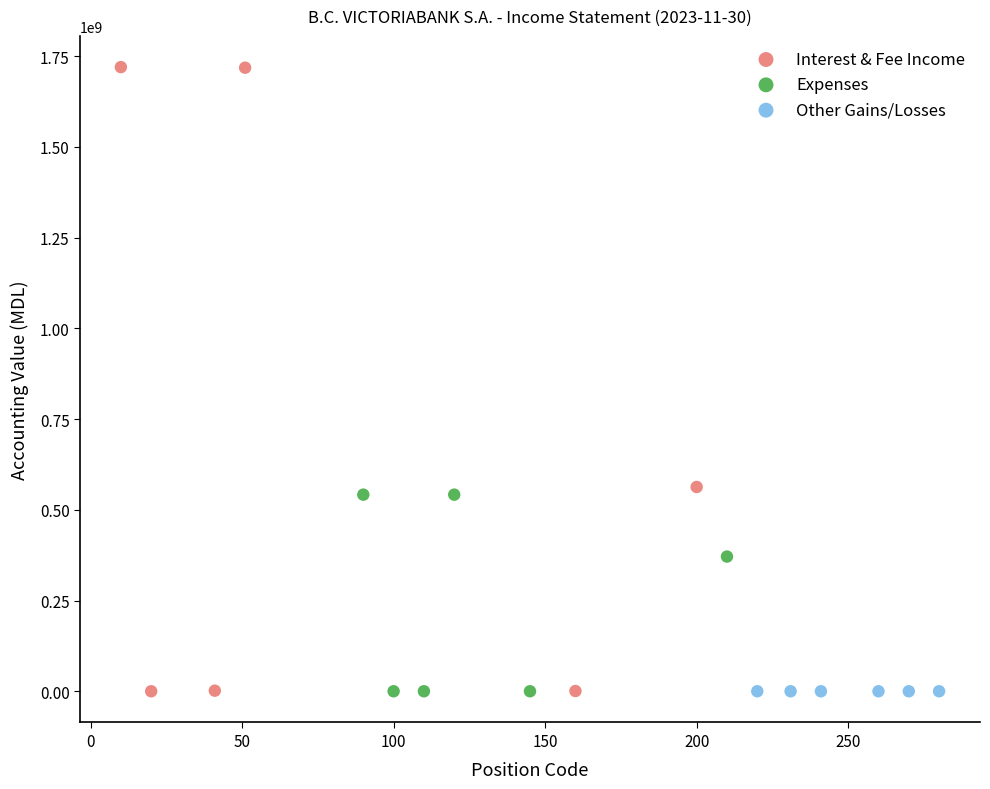

Which series reaches the maximum Y coordinate?

Interest & Fee Income